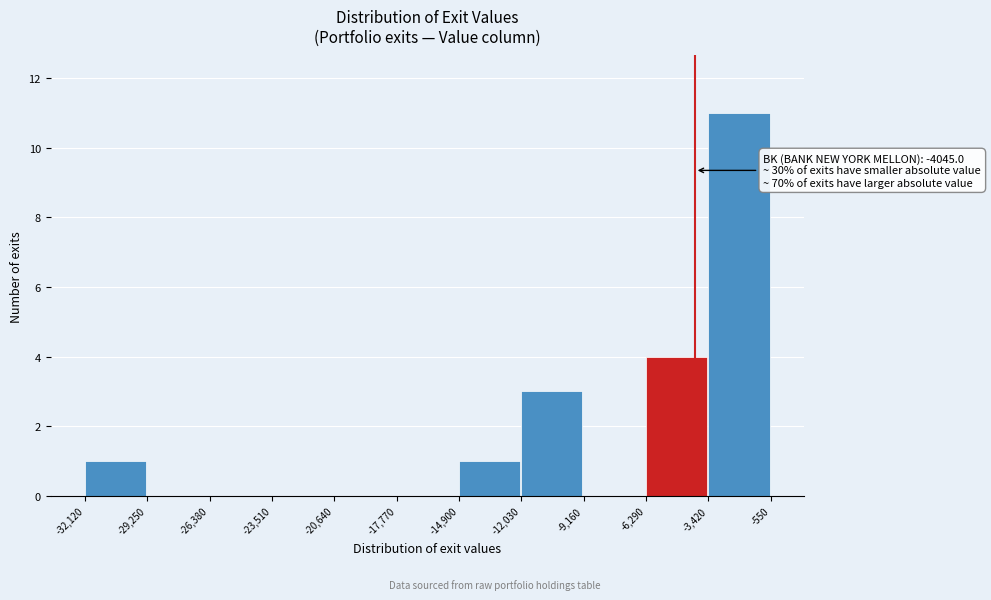

Which range on the x-axis has the tallest bar?

-3,420 to -550